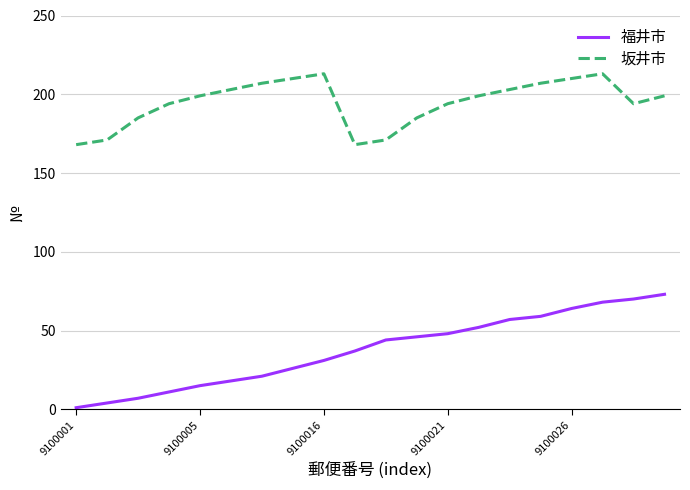

Which series has the largest total across all categories?

坂井市